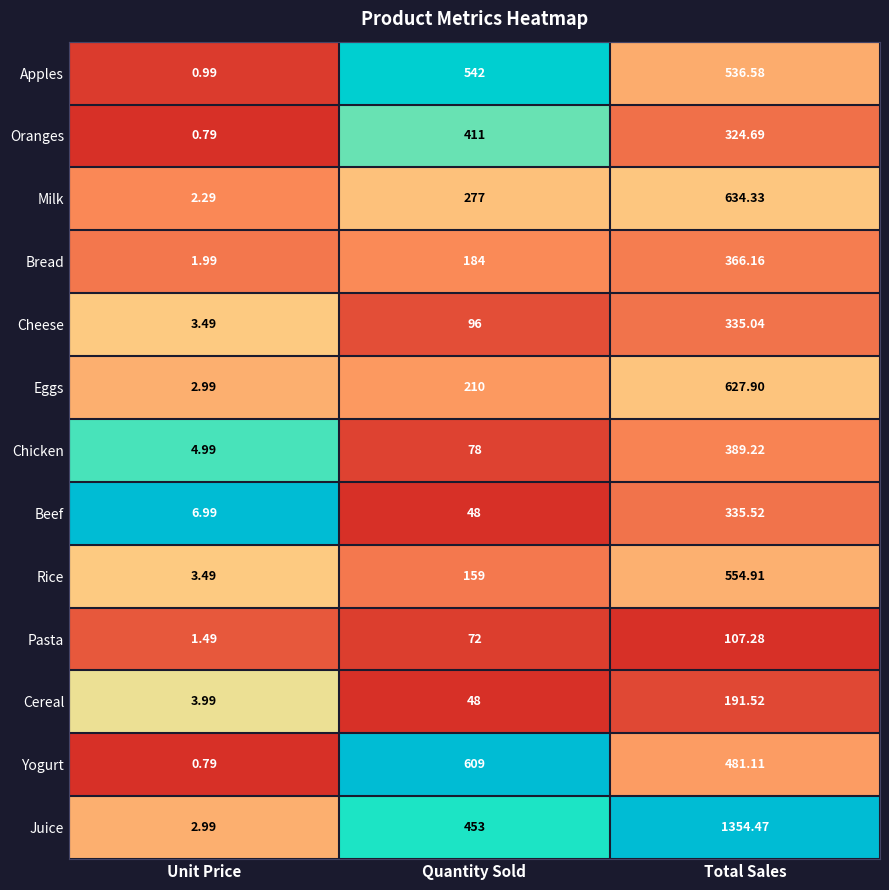

At Total Sales, list the series in order from smallest to largest.

Pasta, Cereal, Oranges, Cheese, Beef, Bread, Chicken, Yogurt, Apples, Rice, Eggs, Milk, Juice